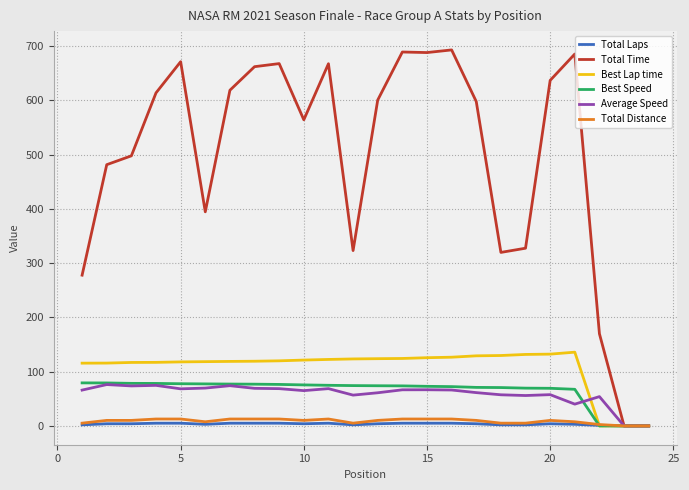

What is the maximum value shown in the chart?

693.2